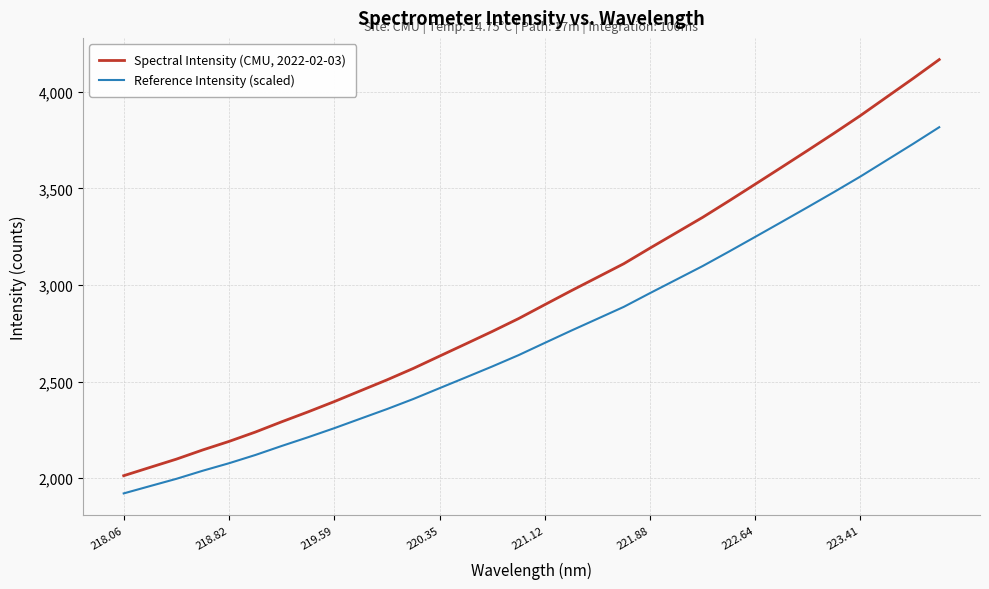

Which series has the largest total across all categories?

Spectral Intensity (CMU, 2022-02-03)